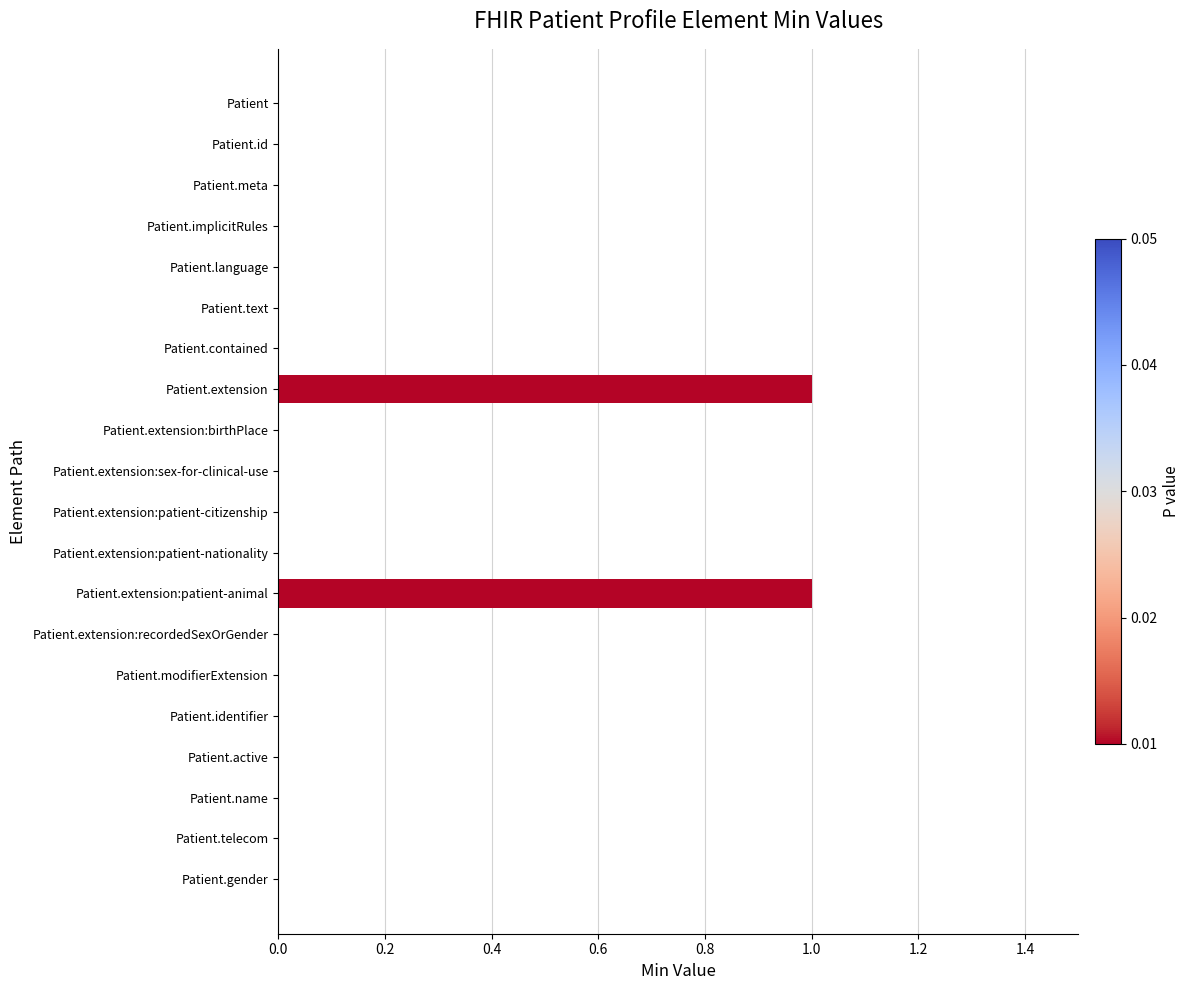

Reading bottom to top, transcribe all the data shown in this chart.

Patient.gender=0	Patient.telecom=0	Patient.name=0	Patient.active=0	Patient.identifier=0	Patient.modifierExtension=0	Patient.extension:recordedSexOrGender=0	Patient.extension:patient-animal=1	Patient.extension:patient-nationality=0	Patient.extension:patient-citizenship=0	Patient.extension:sex-for-clinical-use=0	Patient.extension:birthPlace=0	Patient.extension=1	Patient.contained=0	Patient.text=0	Patient.language=0	Patient.implicitRules=0	Patient.meta=0	Patient.id=0	Patient=0